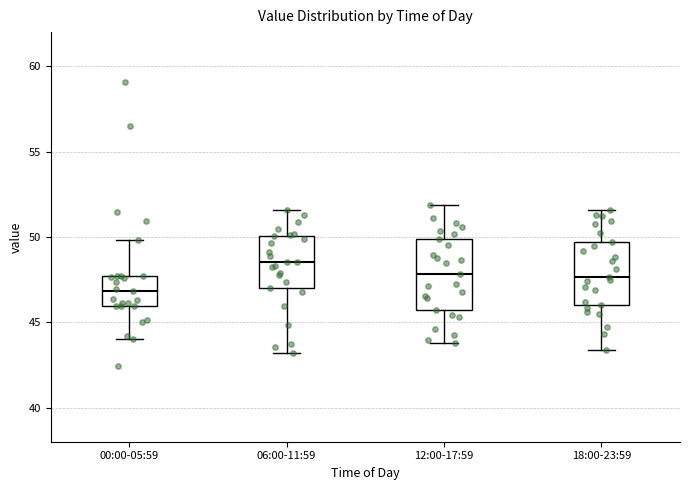

Reading left to right, transcribe this box plot: for each box, give where its median line is, the range the box spans, and where its two whiskers end, as read against the y-axis. The values are not printed on the chart, so give them approximately, as read against the axis.

00:00-05:59: median 47.0, box 46.0 to 47.5, whiskers 44.0 to 50.0
06:00-11:59: median 48.5, box 47.0 to 50.0, whiskers 43.0 to 51.5
12:00-17:59: median 48.0, box 45.5 to 50.0, whiskers 44.0 to 52.0
18:00-23:59: median 47.5, box 46.0 to 49.5, whiskers 43.5 to 51.5